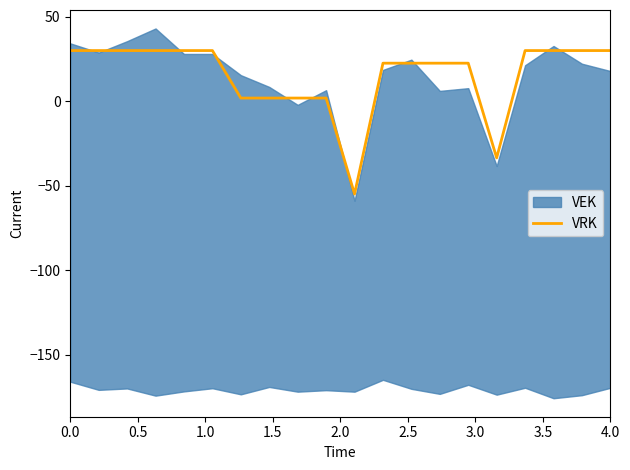

What is the minimum value for VRK?

-54.8